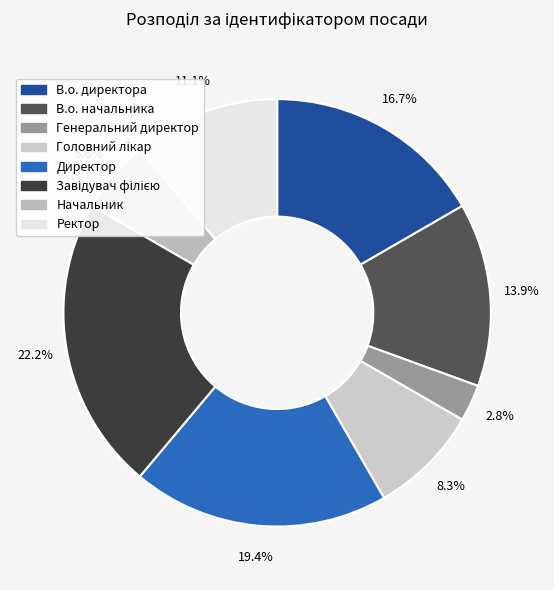

Is it true that Ректор is 1% of the pie?

False